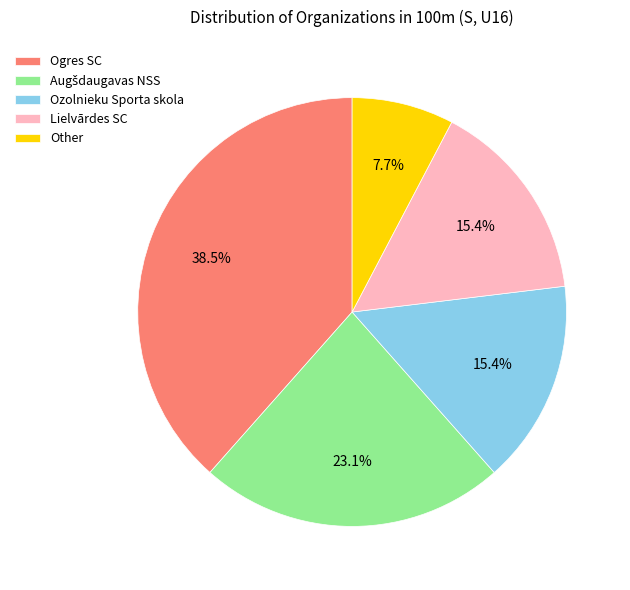

To the nearest percent, what portion does Lielvārdes SC represent?

15%